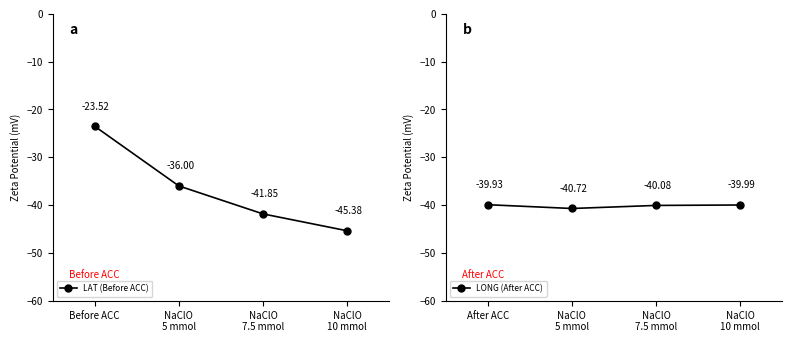

List the series in order of their overall mean, lowest first.

LONG (After ACC), LAT (Before ACC)